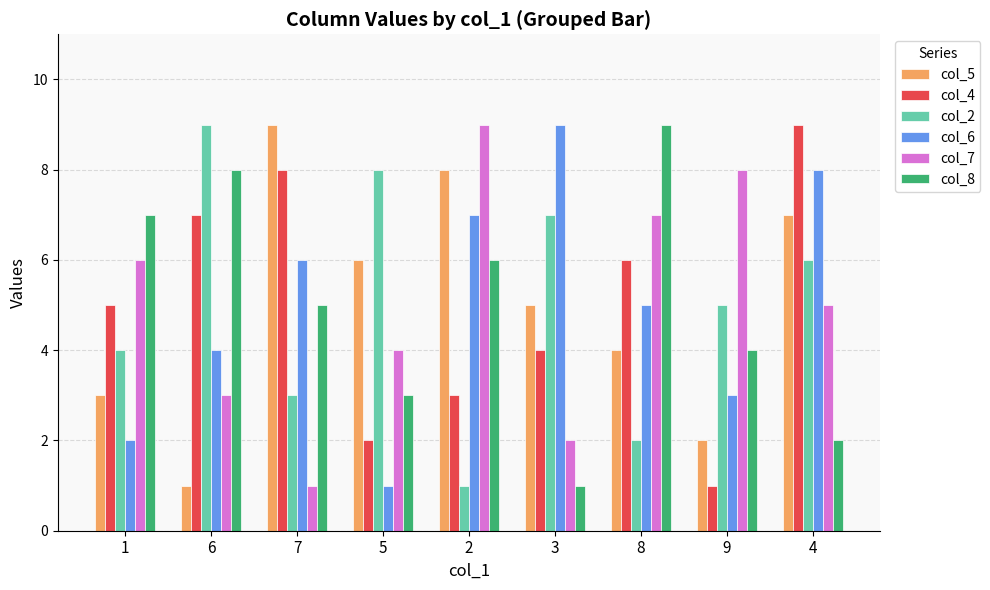

What is the sum of the col_6 values at 9 and 1?

5